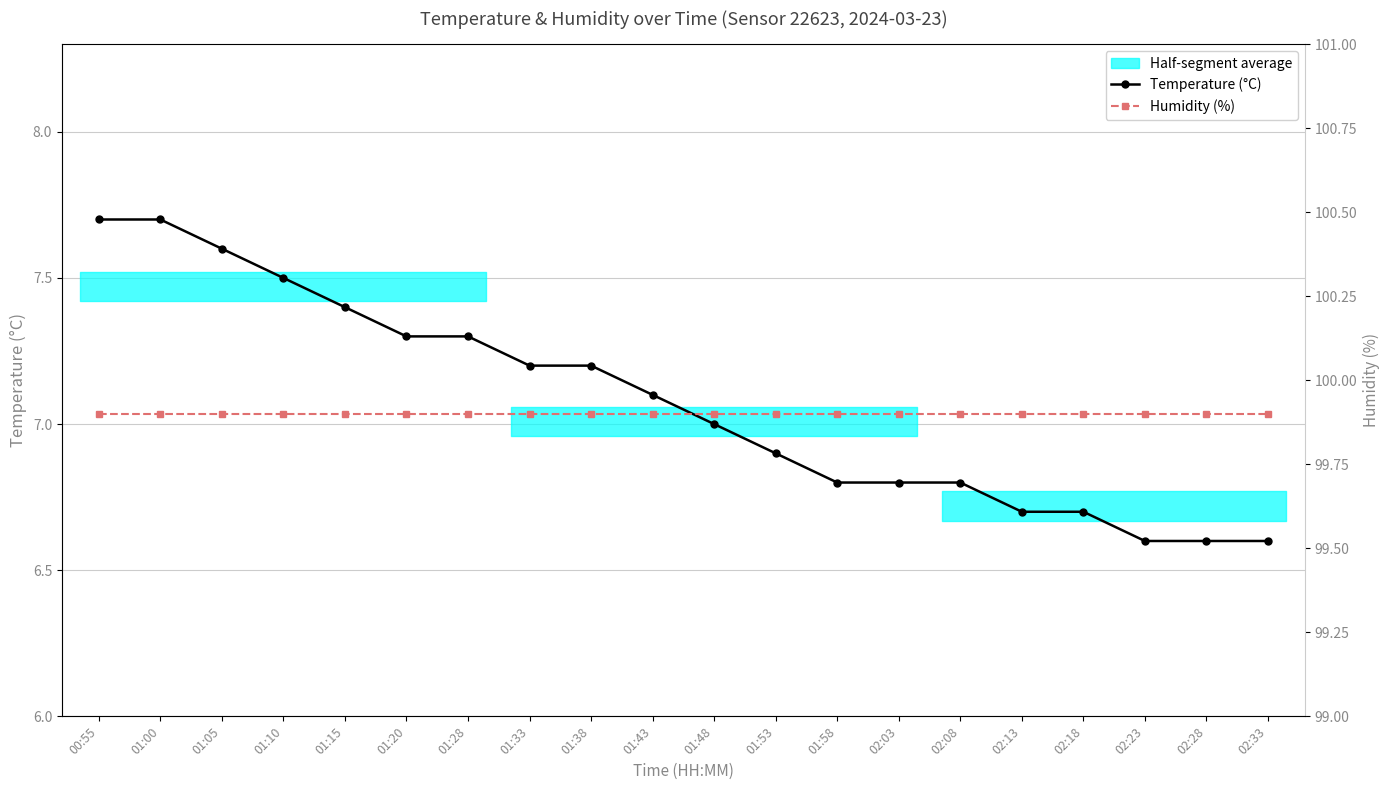

What position from the right is 01:15?

16